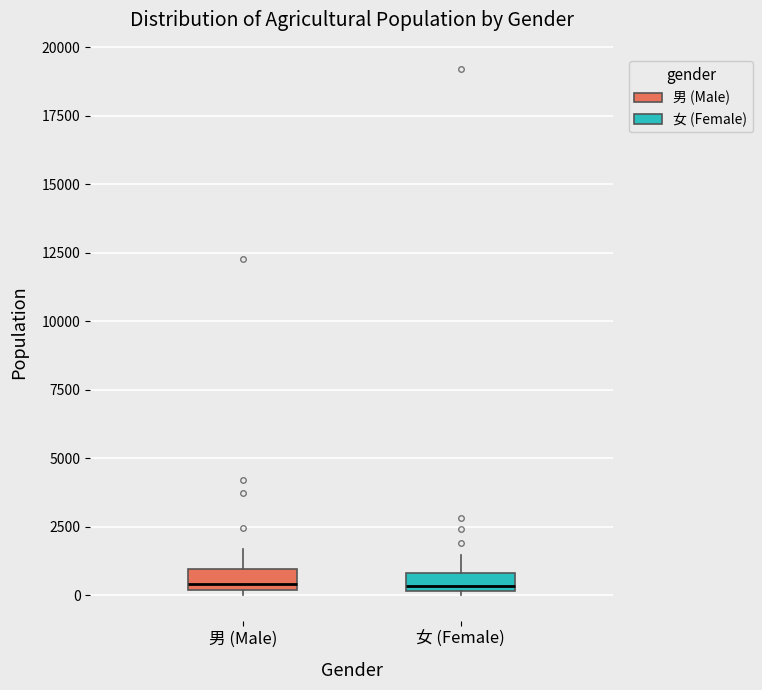

Where does the median line of the box for 男 (Male) sit on the y-axis? The values are not printed on the chart, so give them approximately, as read against the axis.

500